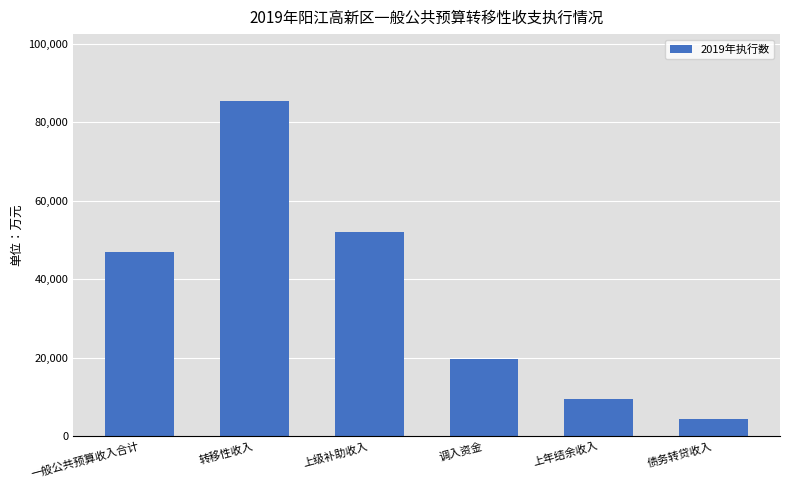

Reading right to left, extract all data points from this chart.

债务转贷收入=4400	上年结余收入=9370	调入资金=19537	上级补助收入=52029	转移性收入=85336	一般公共预算收入合计=47009